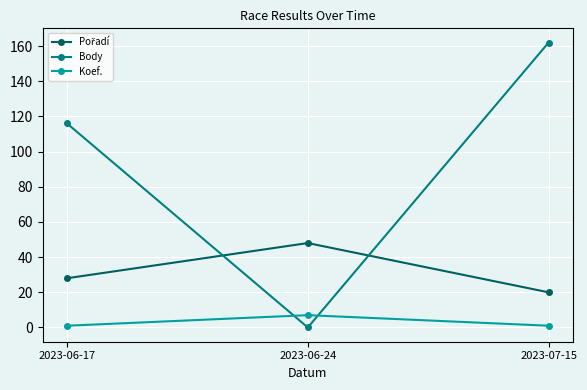

What is the difference between the maximum and minimum values in the Koef. series?

6